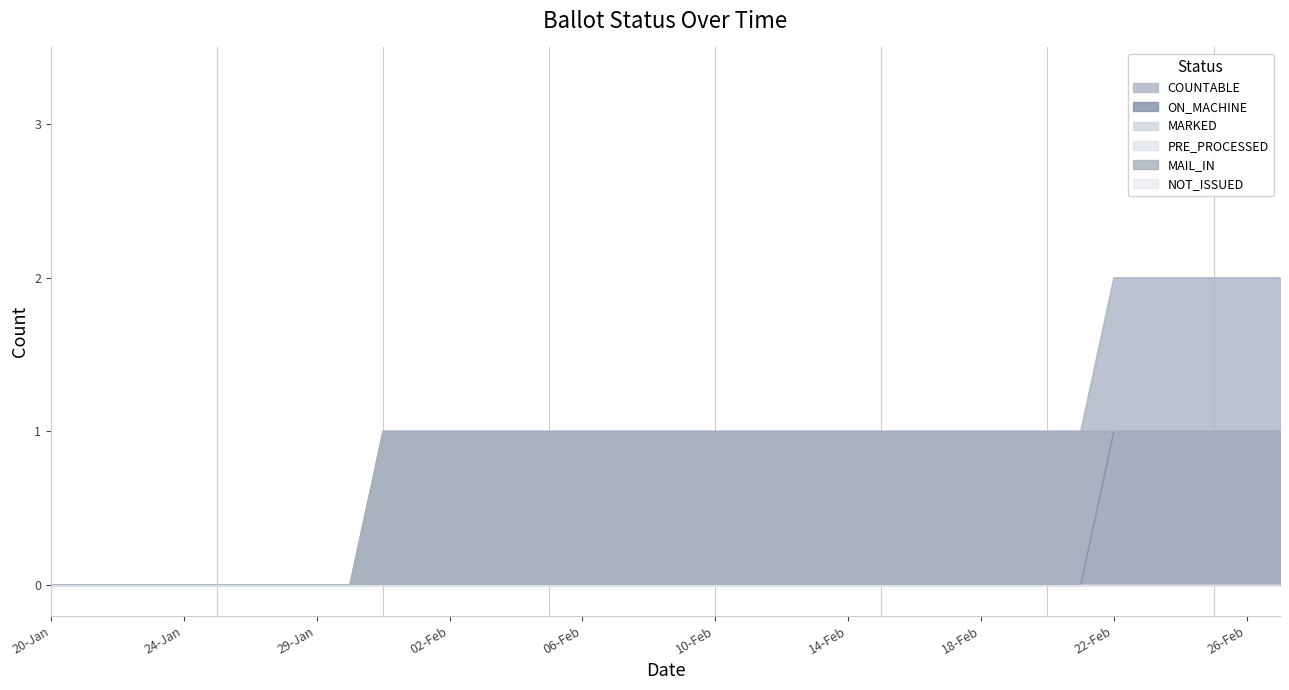

The value of MAIL_IN at 27-Feb is 0. True or false?

False